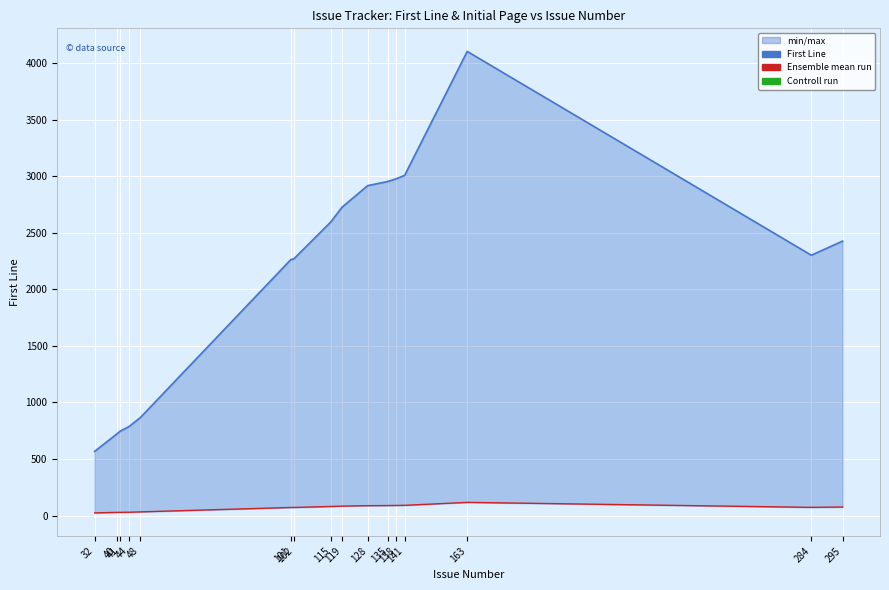

Is the value of Initial Page (Ensemble mean run) at 115 greater than the value of First Line at 284?

No